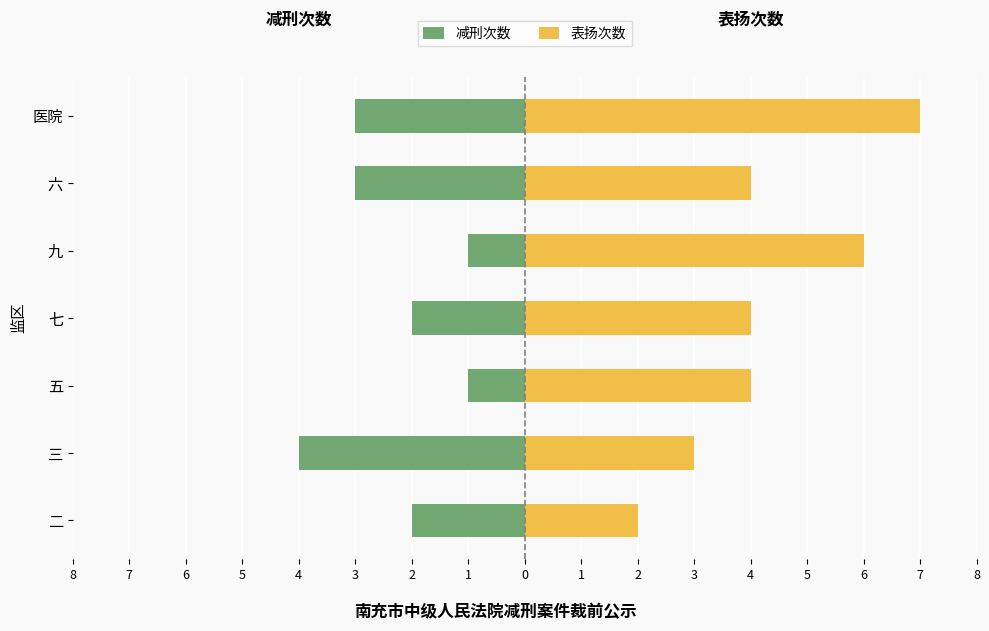

Rank the series at 九 from highest to lowest value.

表扬次数, 减刑次数